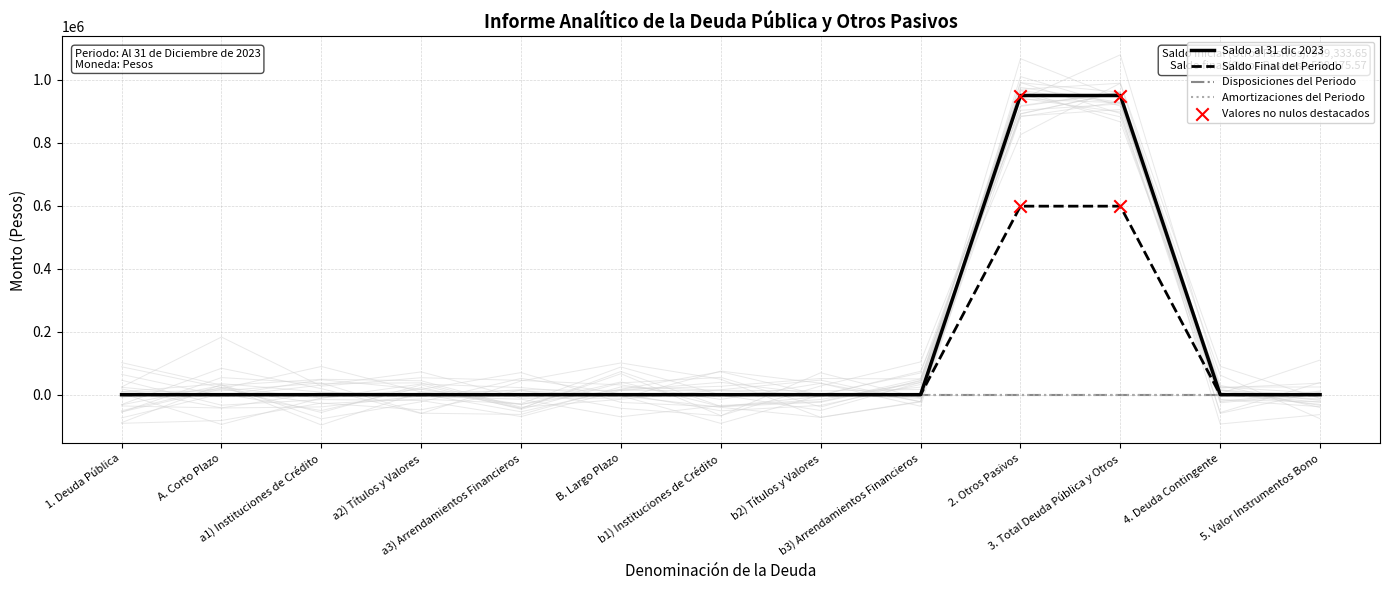

Is the value of Saldo Final del Periodo at 4. Deuda Contingente greater than the value of Saldo al 31 dic 2023 at b1) Instituciones de Crédito?

No